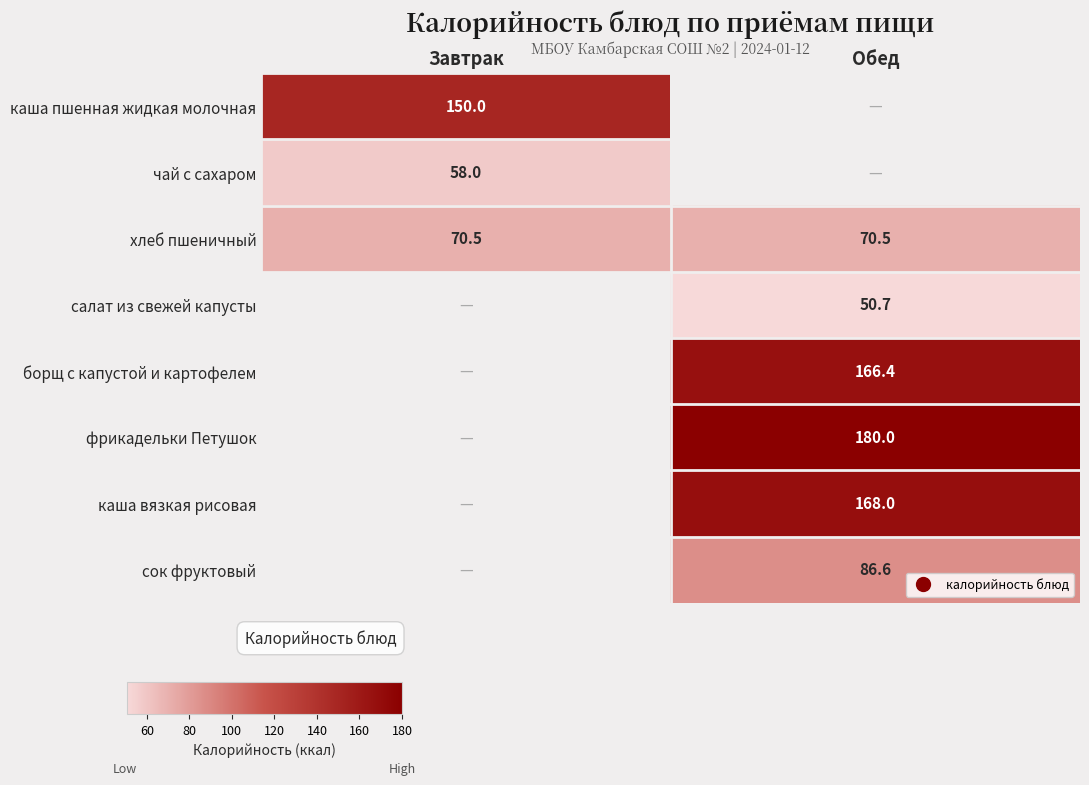

How many positive values does the каша пшенная жидкая молочная series have?

1